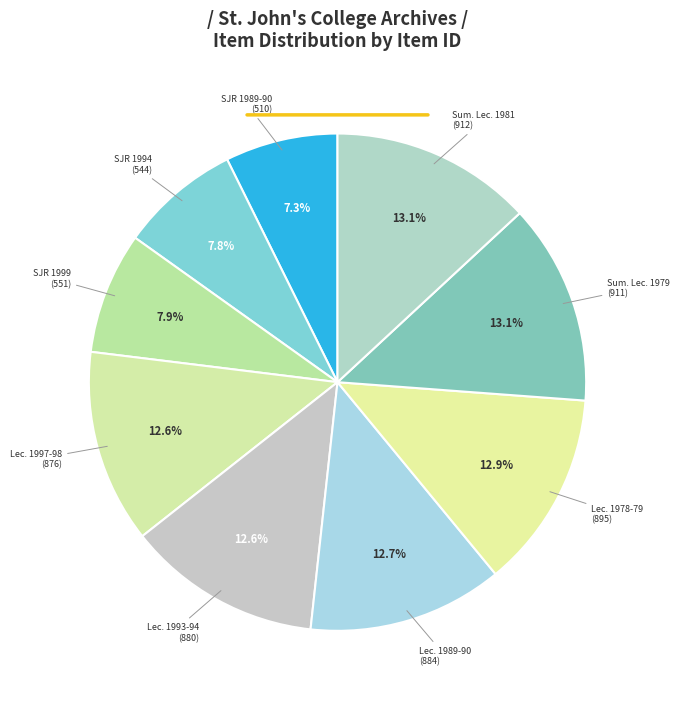

Approximately how many times larger is the value at Lec. 1993-94 (880) compared to SJR 1989-90 (510)?

1.7